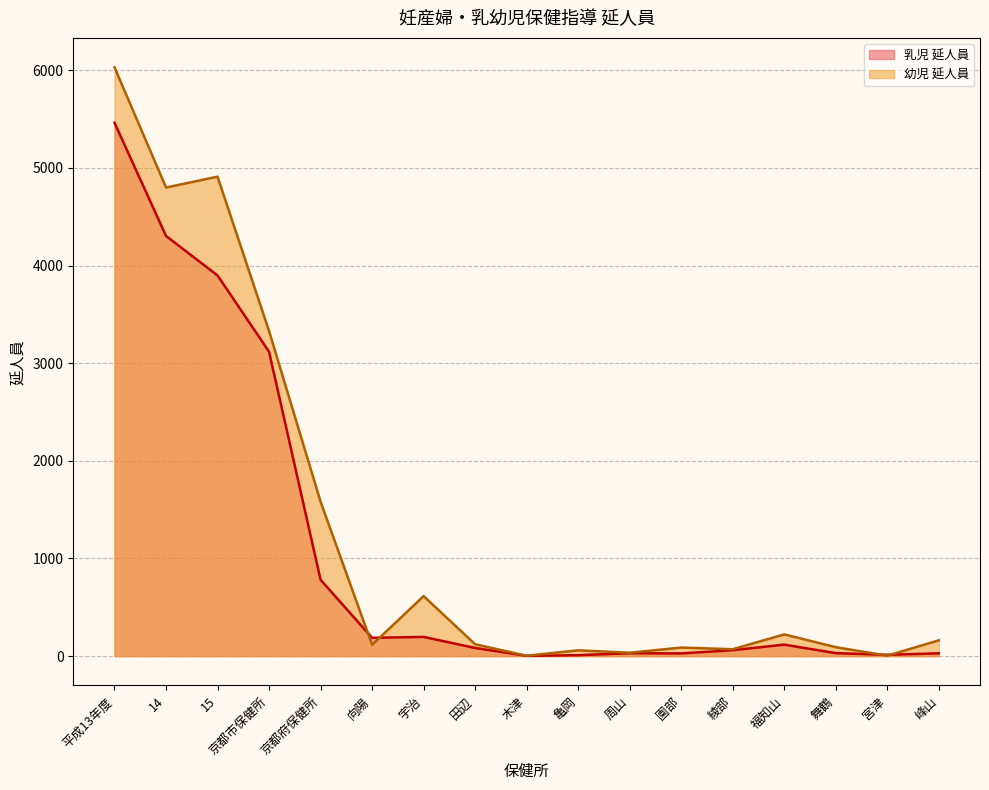

What is the minimum value shown in the chart?

2